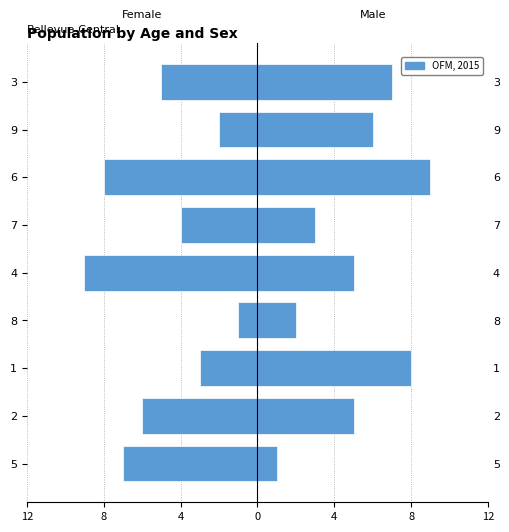

How many categories are shown in the chart?

9